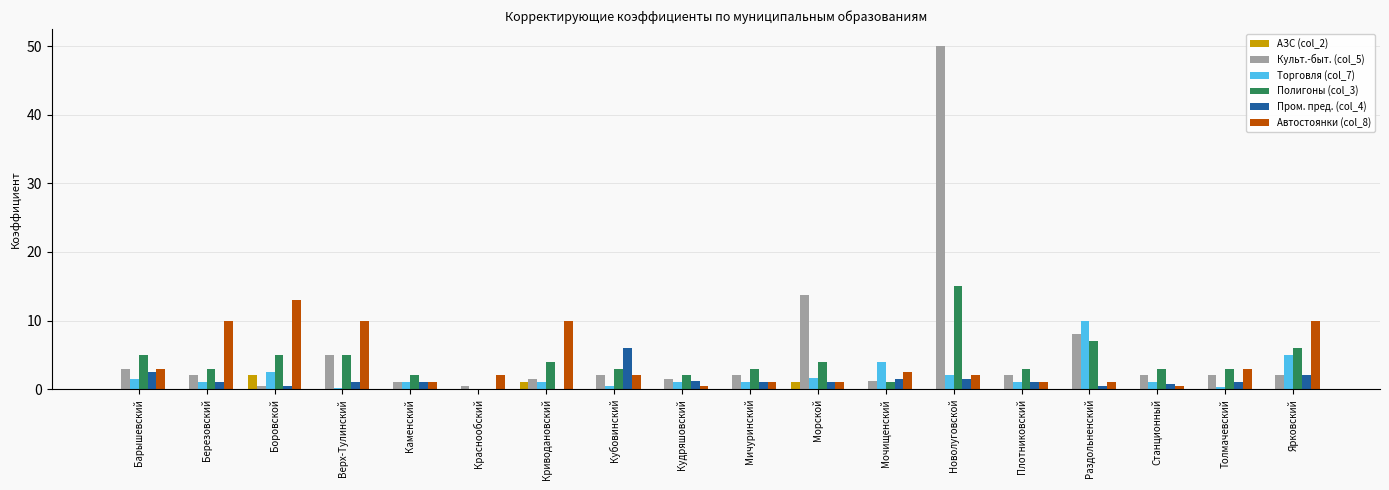

At which category is the sum across all series the highest?

Новолуговской